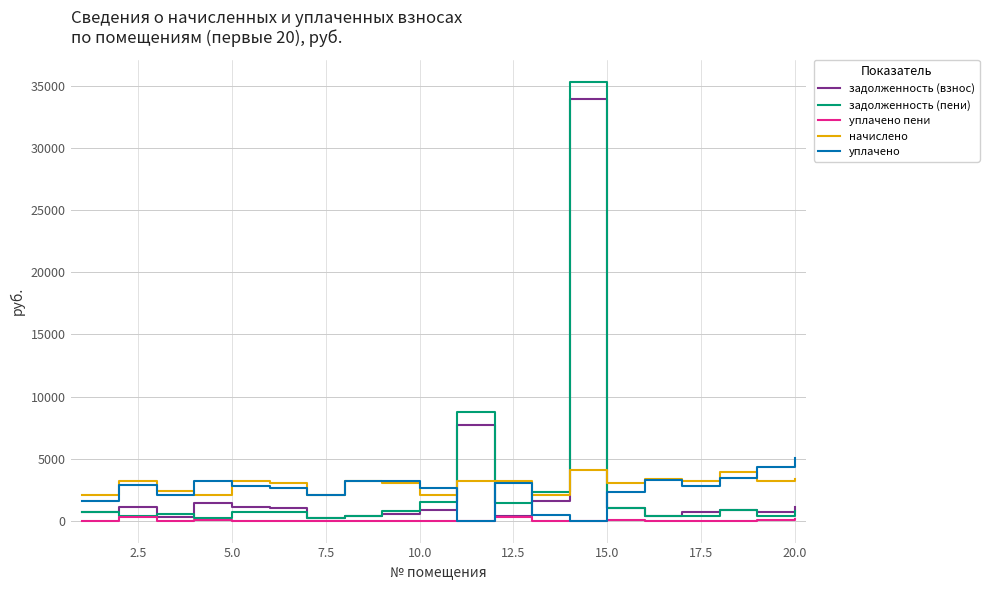

How many intersections are there between задолженность (пени) and уплачено?

4